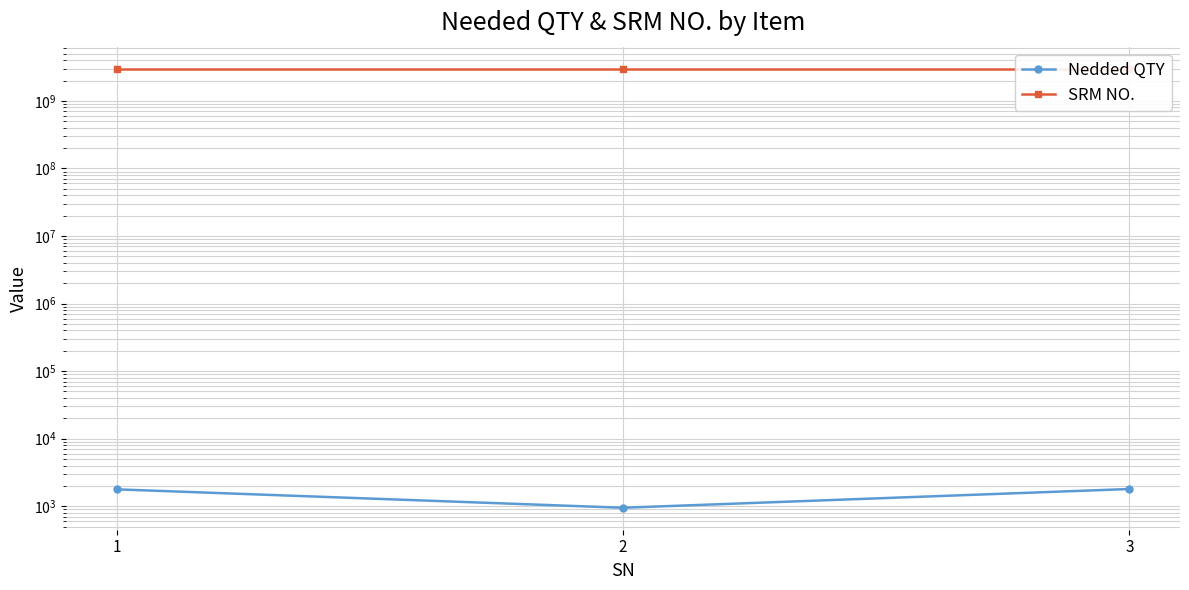

How many series are shown in this chart?

2